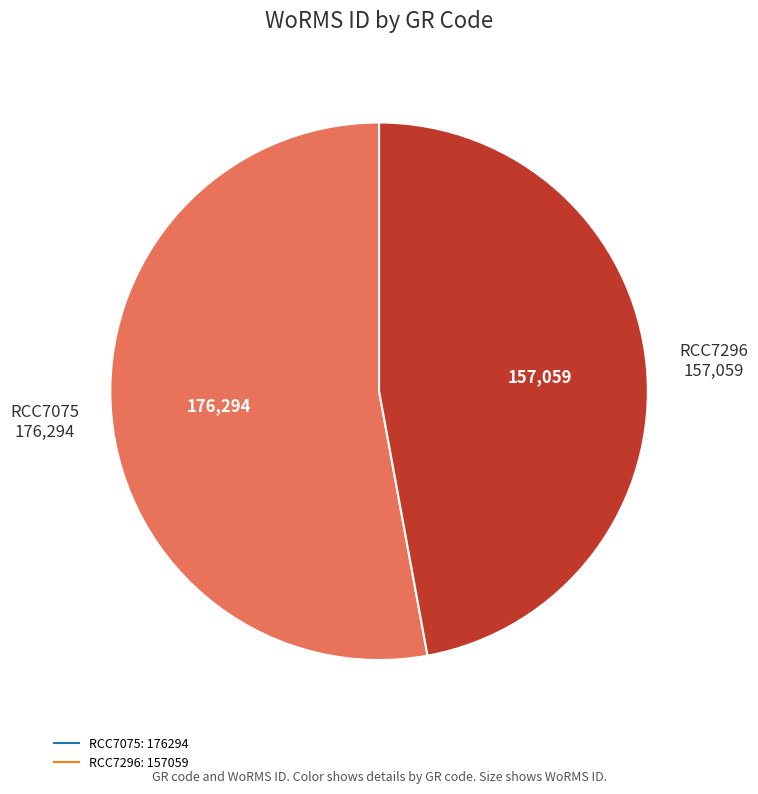

Which slice represents more than half of the pie?

RCC7075